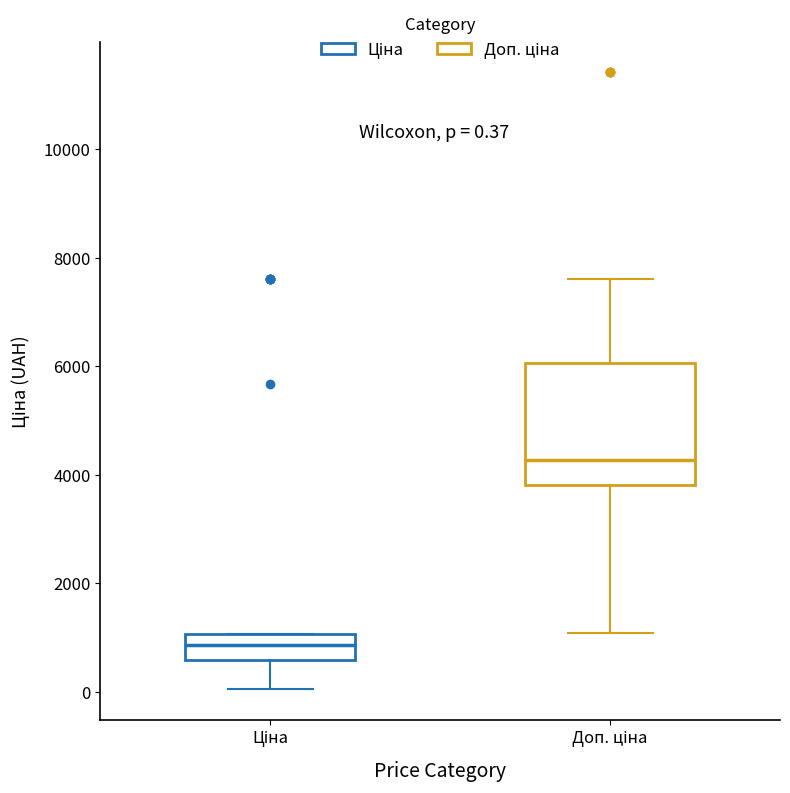

Which box has the highest median line?

Доп. ціна